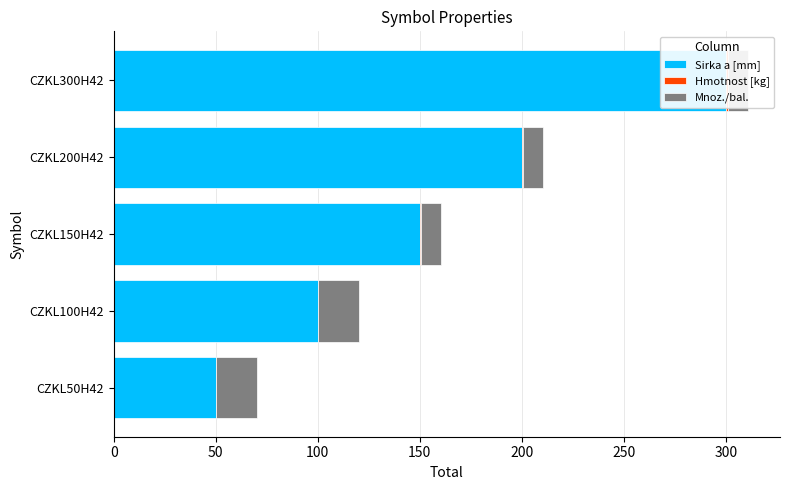

Reading right to left, transcribe all the data shown in this chart.

Sirka a [mm]: 300.0	200.0	150.0	100.0	50.0
Hmotnost [kg]: 1.0	0.5	0.4	0.3	0.2
Mnoz./bal.: 10.0	10.0	10.0	20.0	20.0